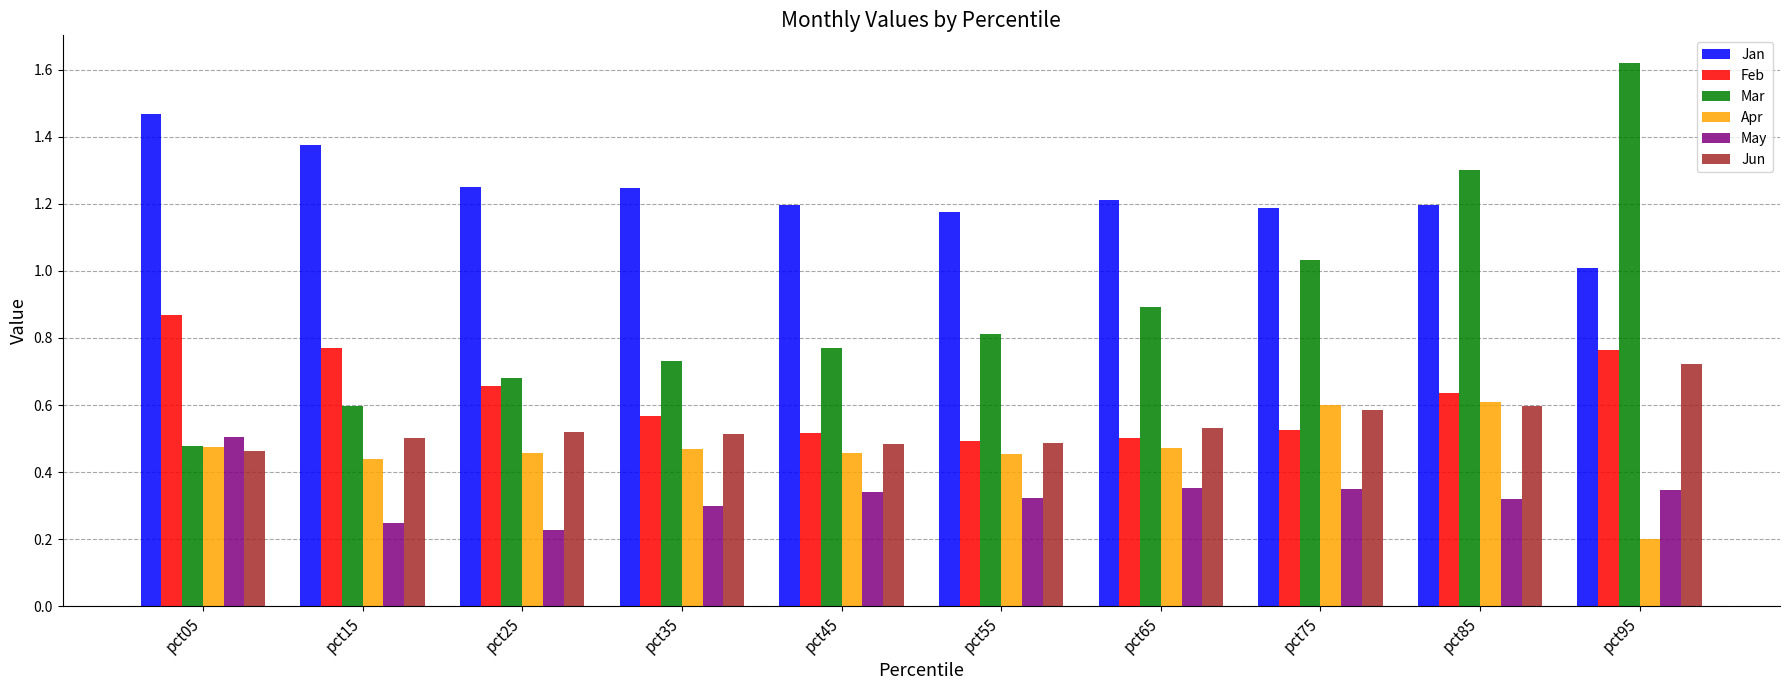

Which label corresponds to the largest value in the chart?

pct95